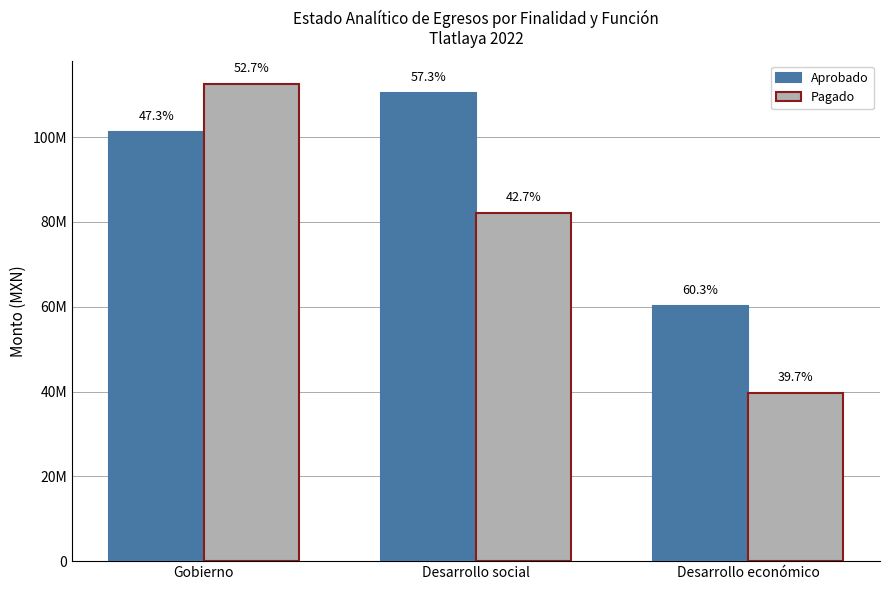

What is the maximum value for Aprobado?

110423456.7